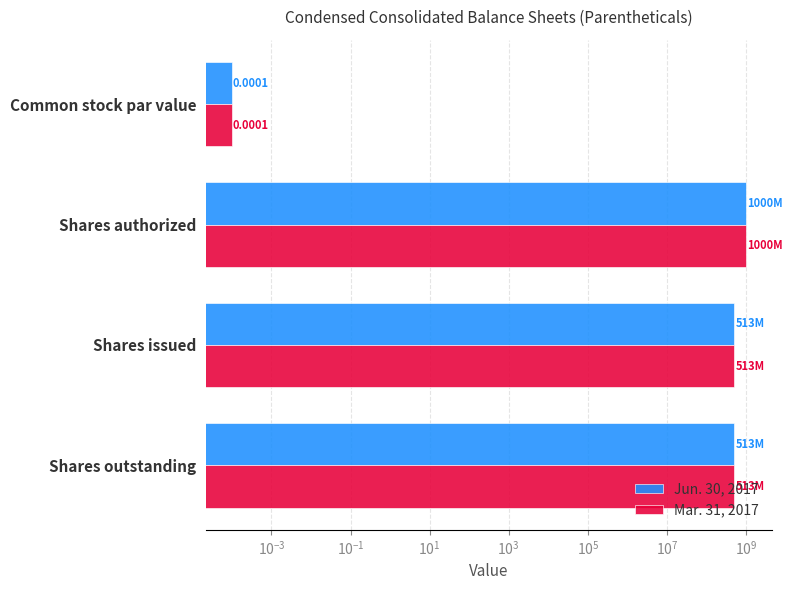

What is the sum of all Mar. 31, 2017 values?

2025200000.0